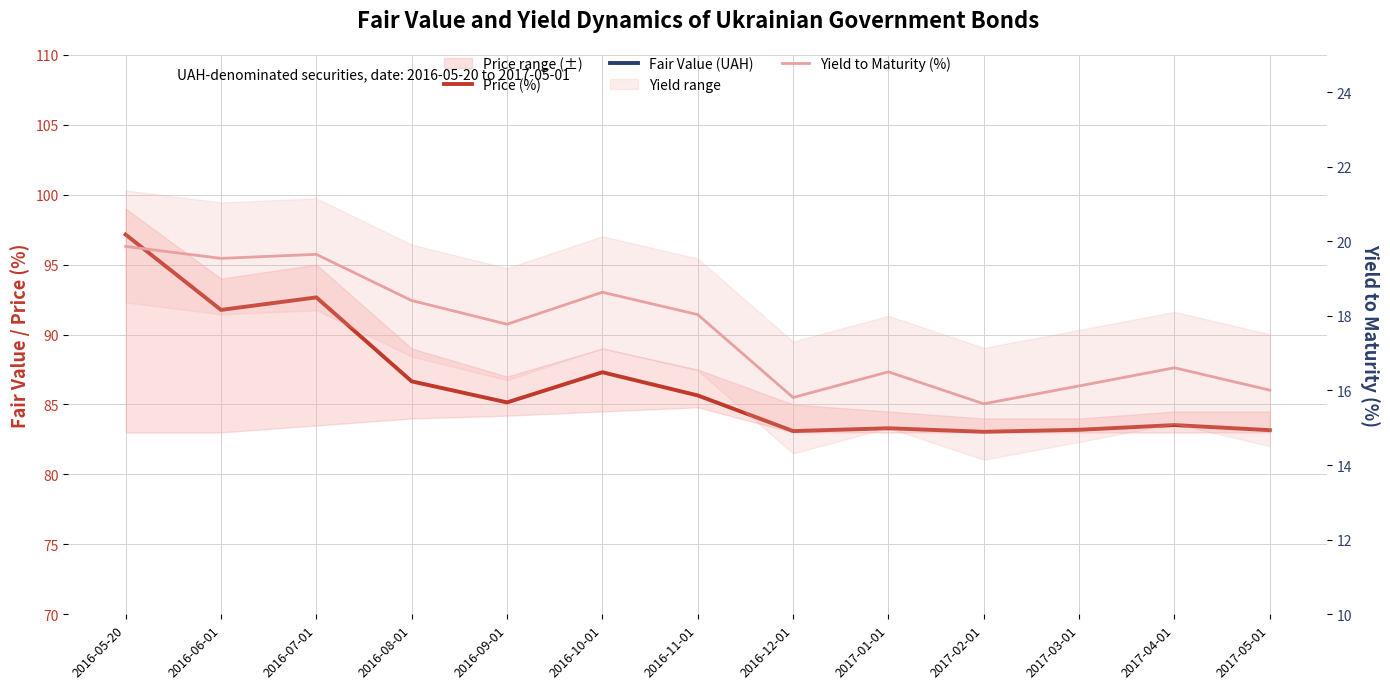

What is the sum of the Fair Value (UAH) values at 2017-01-01 and 2016-07-01?

1799.2